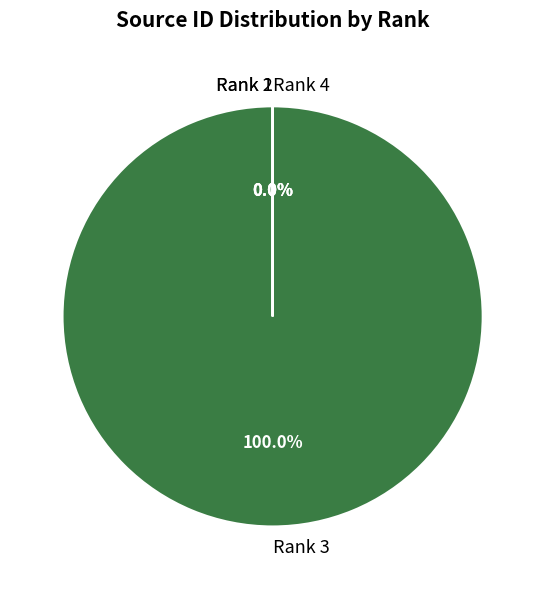

How many segments does this pie chart have?

4